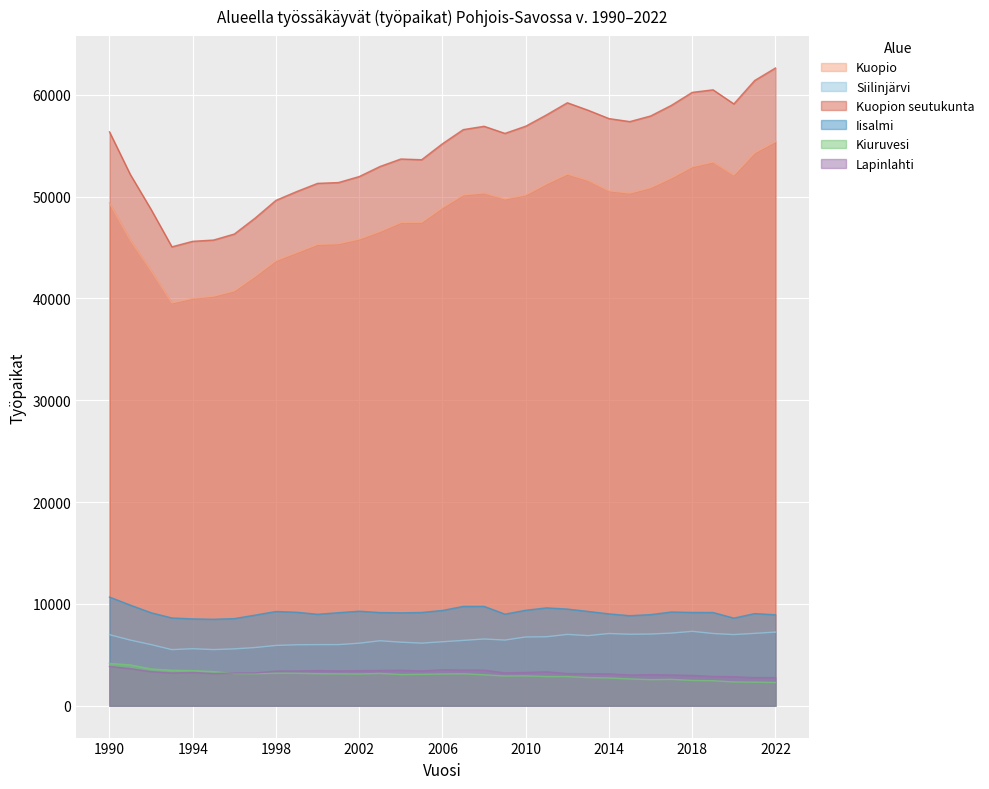

What is the value of the Kuopio point at the 30th from the left?

53394